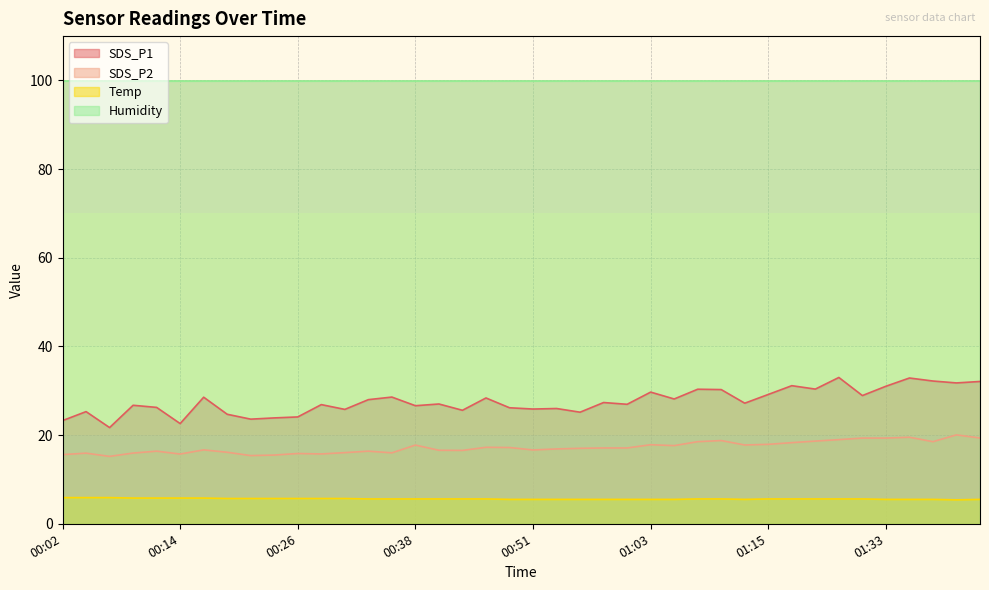

Which series has the largest total across all categories?

Humidity